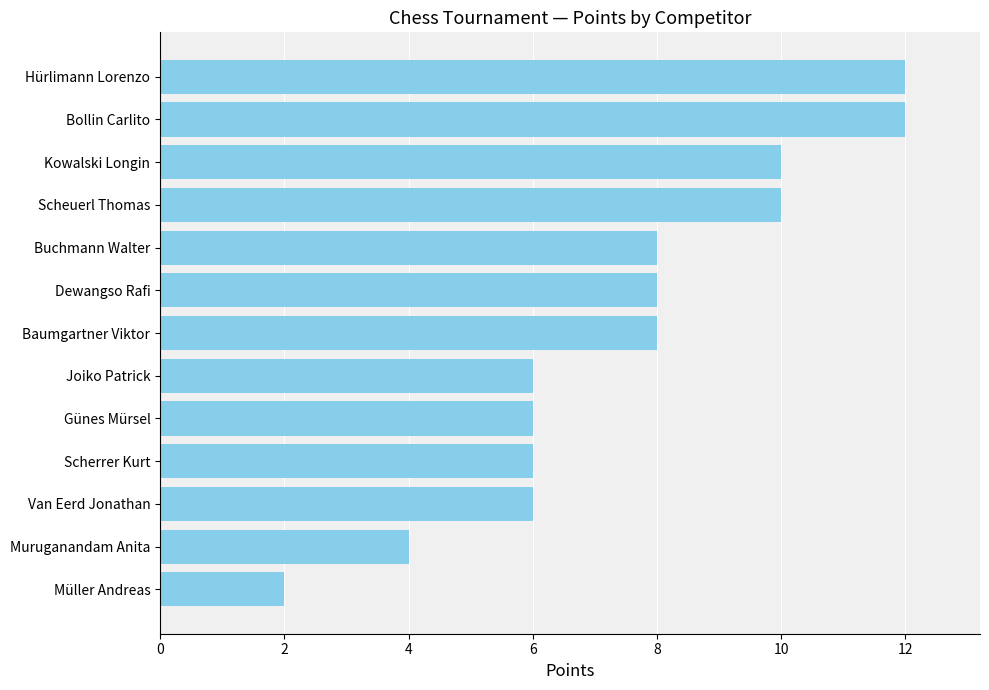

What is the difference between the maximum and minimum values?

10